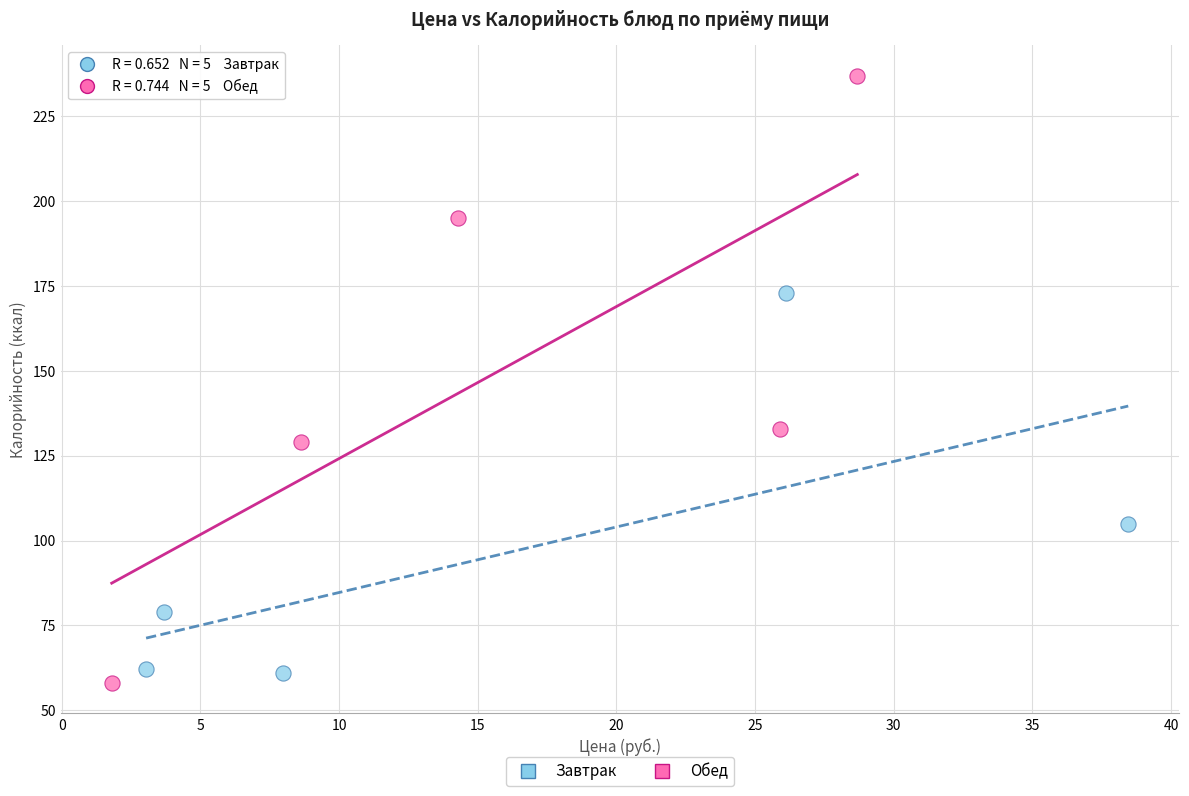

Which series has the largest Y range (max minus min)?

Обед